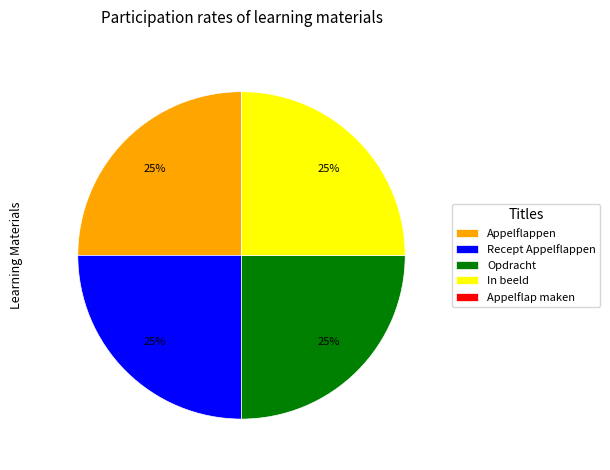

To the nearest percent, what percentage of the pie is Opdracht?

25%